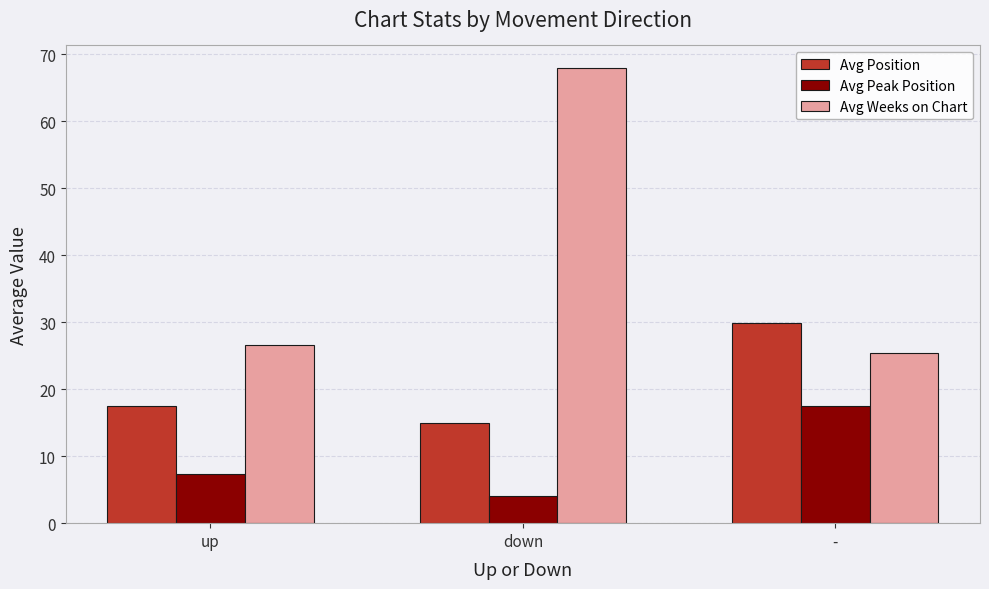

What is the total value across all series at up?

51.4